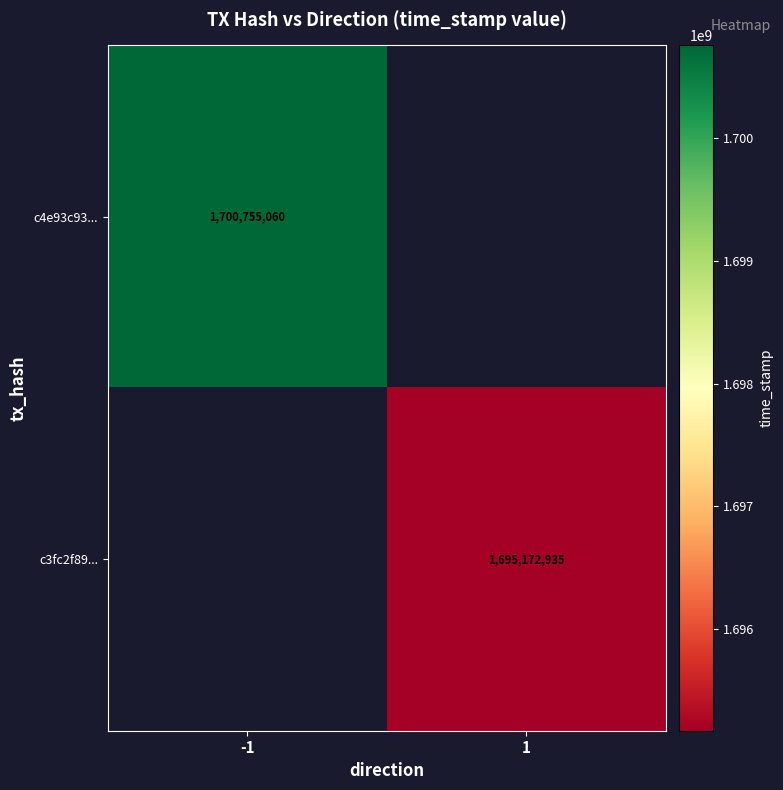

Count the number of data series in this chart.

2